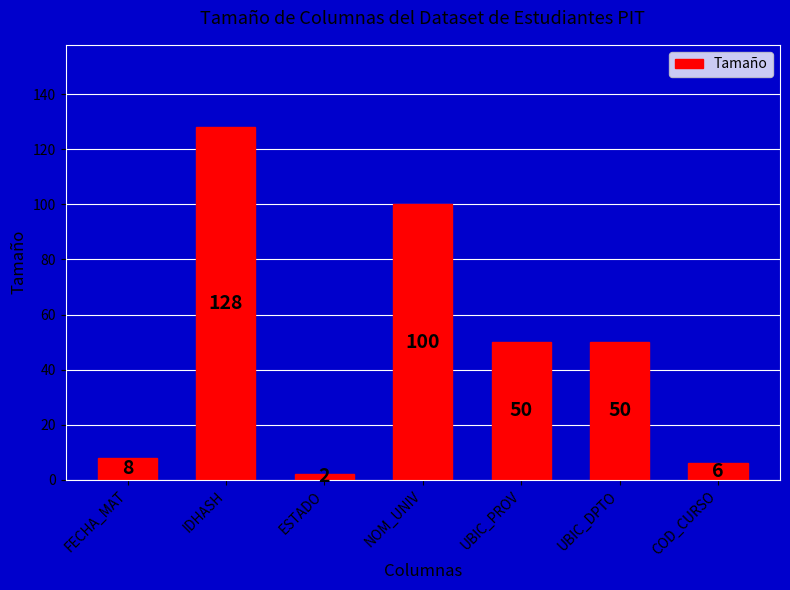

What is the ratio of the value at NOM_UNIV to the value at COD_CURSO?

16.7